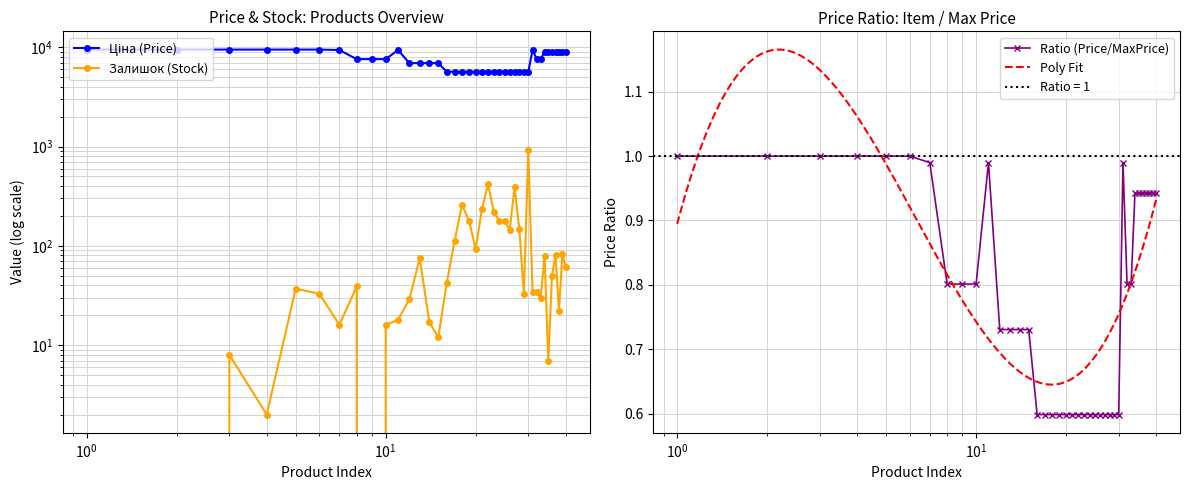

True or false: Ratio (Price/MaxPrice) has more than 1 points higher than both neighbors.

True